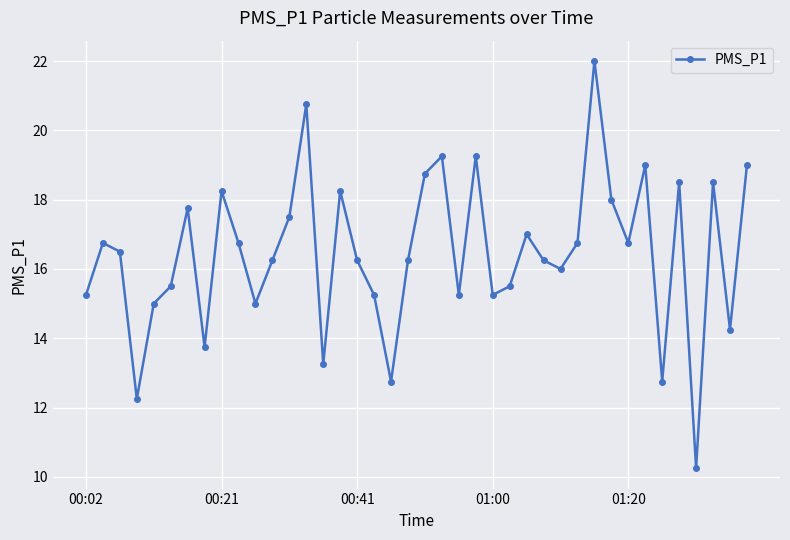

What is the maximum value shown in the chart?

22.0